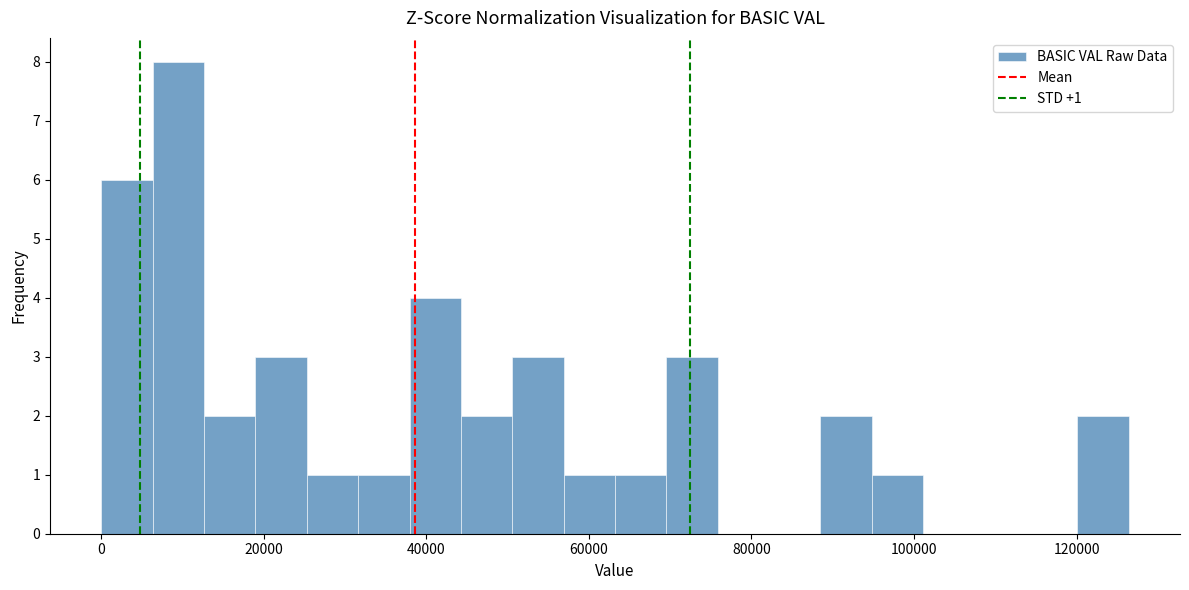

Around what value on the x-axis is the tallest bar? Give the approximate position of its centre, as read against the axis.

10000